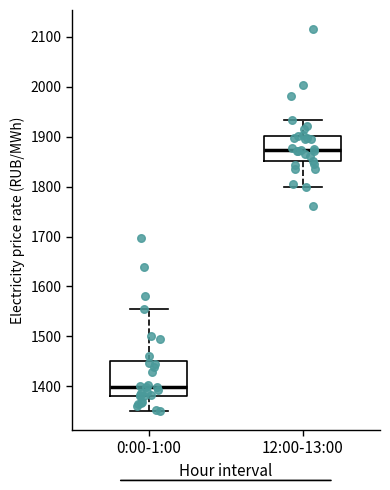

Which box has the highest median line?

12:00-13:00